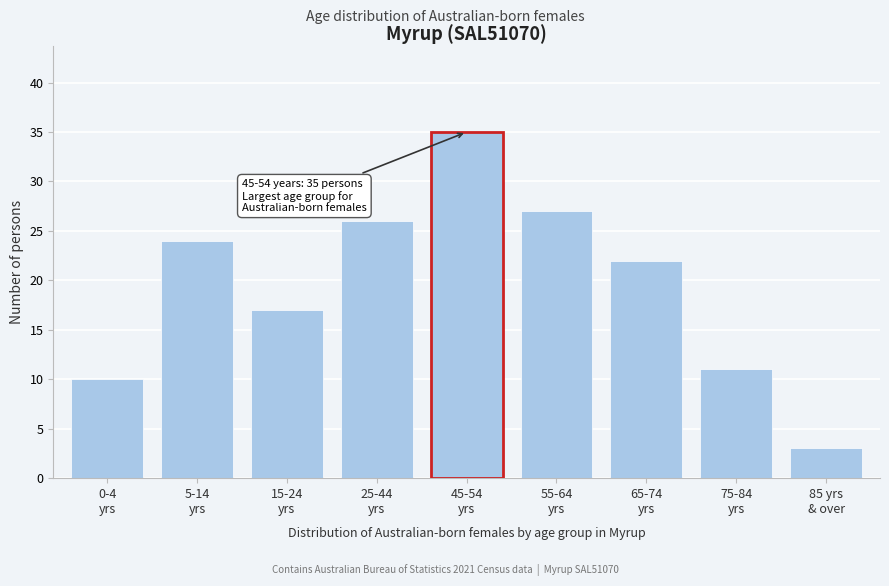

Reading right to left, transcribe all the data shown in this chart.

3	11	22	27	35	26	17	24	10